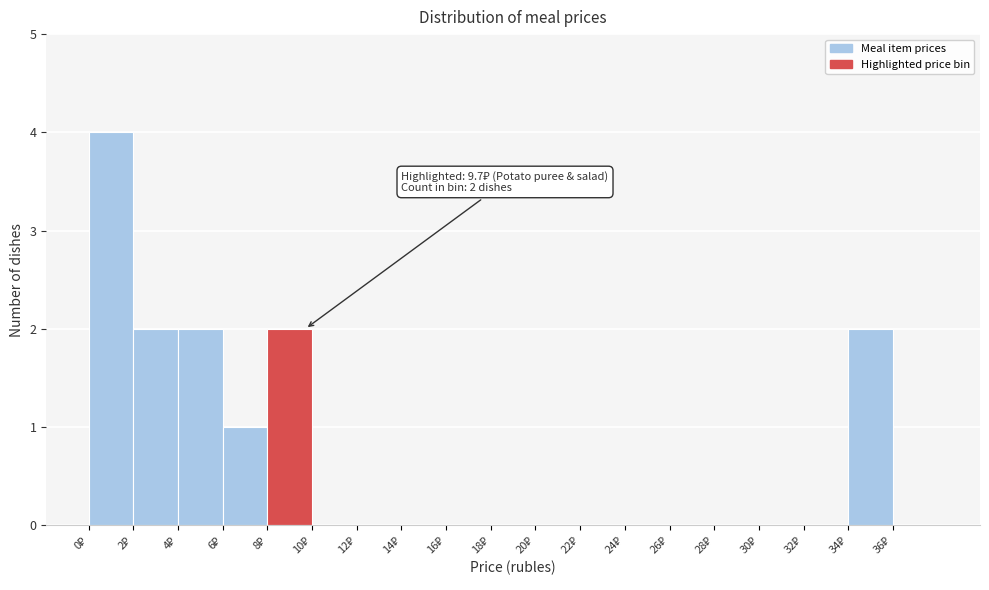

Over which range of the x-axis is the bar tallest?

0 to 2